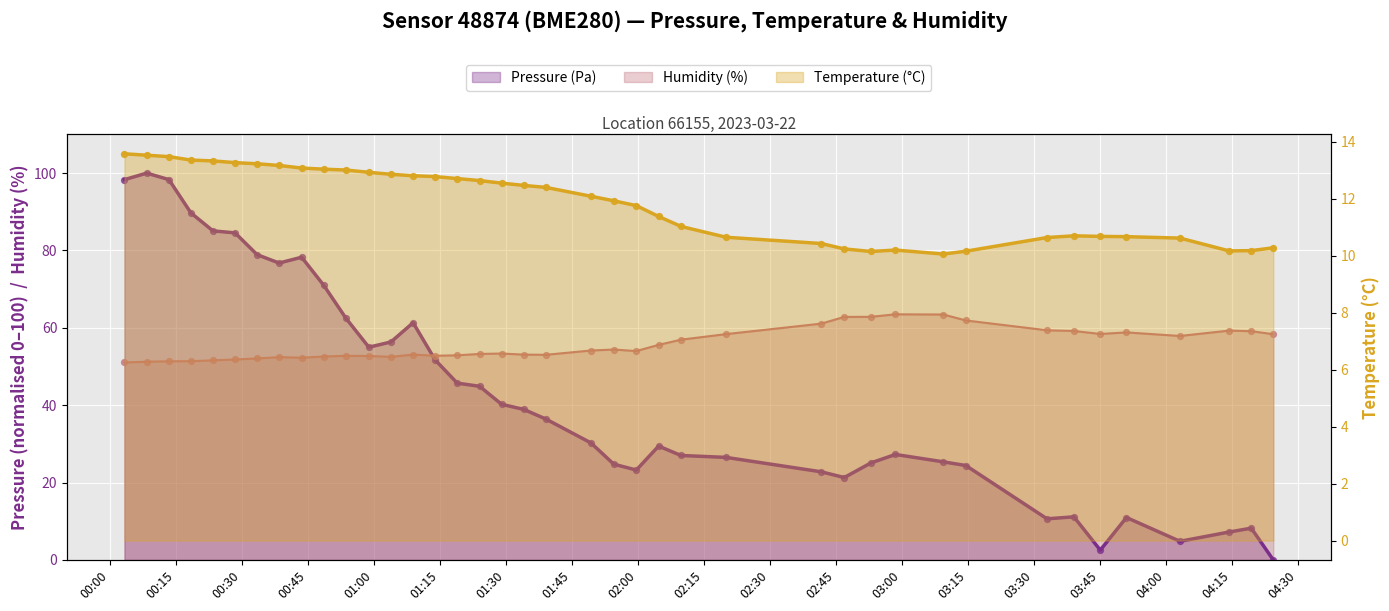

At how many categories does at least one series exceed 95?

3